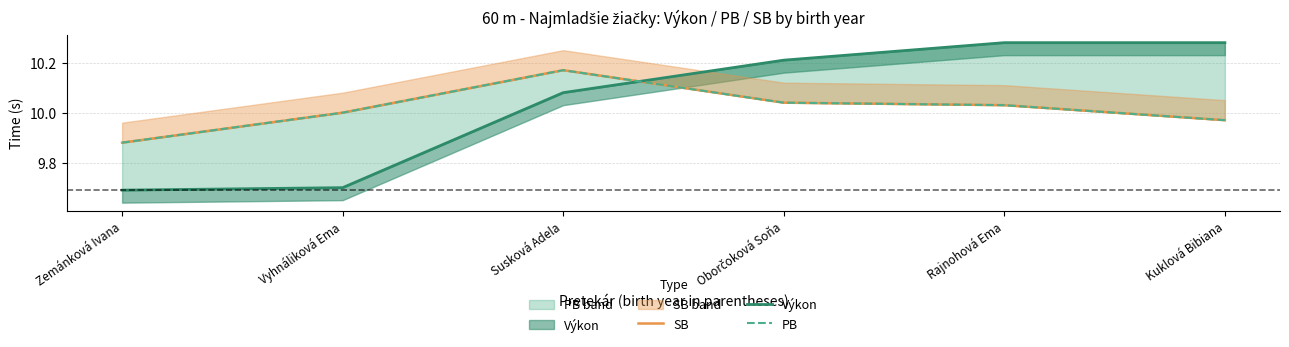

Is it true that PB equals 14.3 at Susková Adela?

False